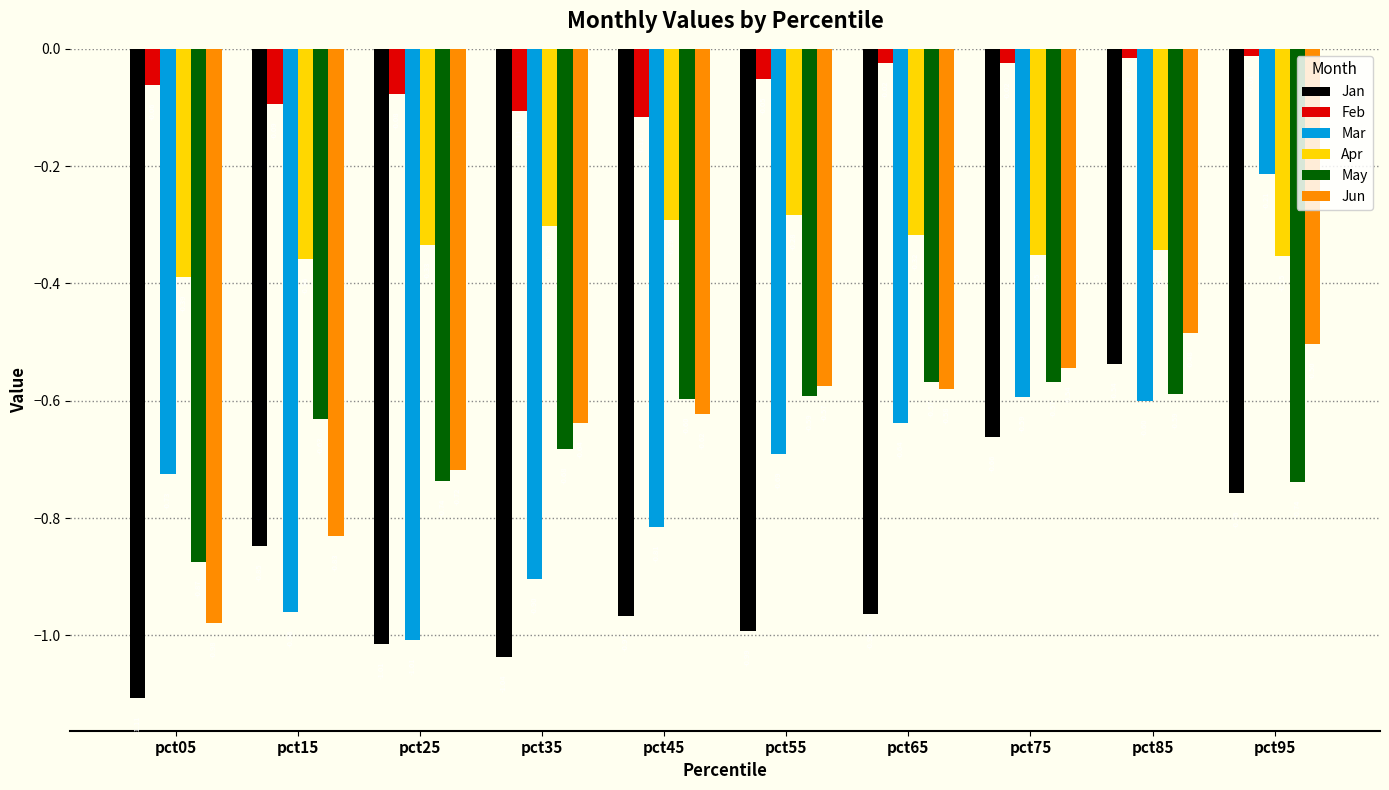

What is the total value across all series at pct65?

-3.1